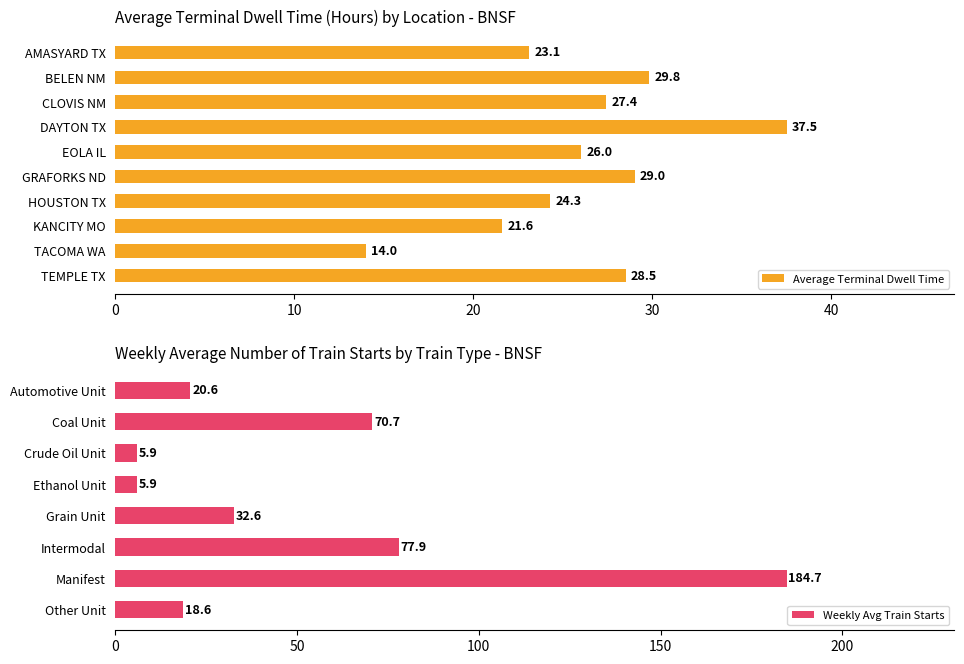

What is the difference between the maximum and minimum values?

23.5